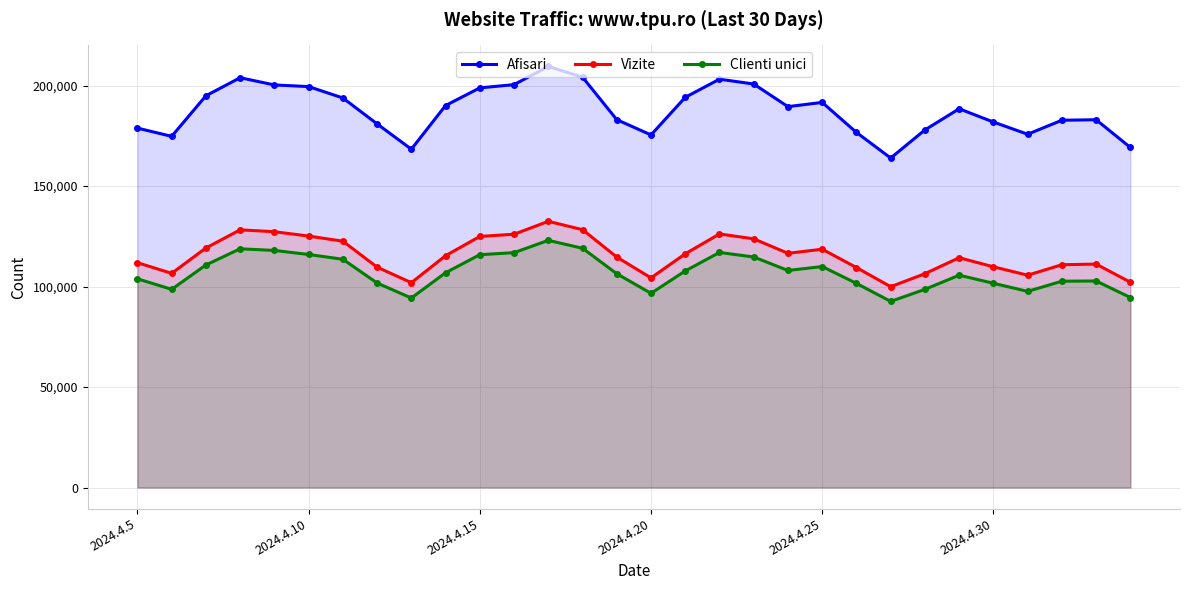

What is the lowest value of the Clienti unici series?

92623